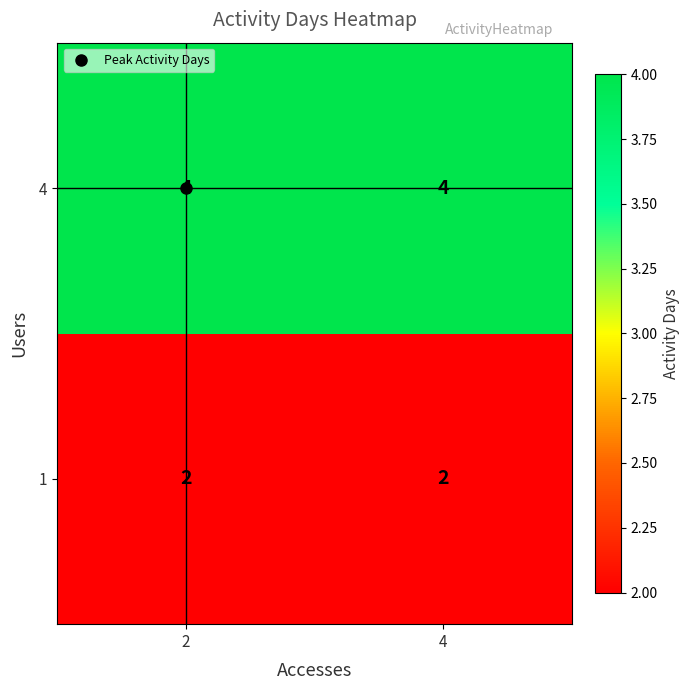

What is the sum of all 4 values?

8